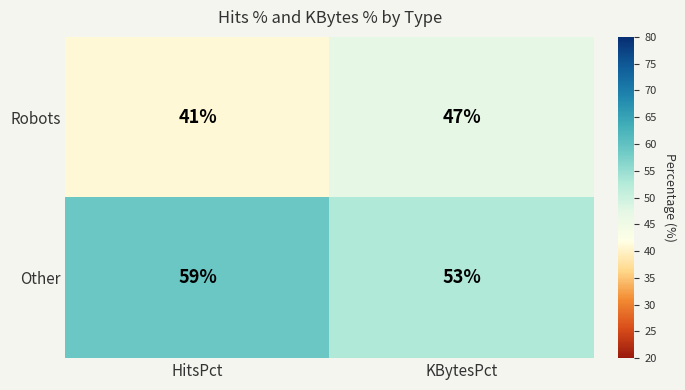

Reading right to left, transcribe all the data shown in this chart.

Robots: KBytesPct=47	HitsPct=41
Other: KBytesPct=53	HitsPct=59